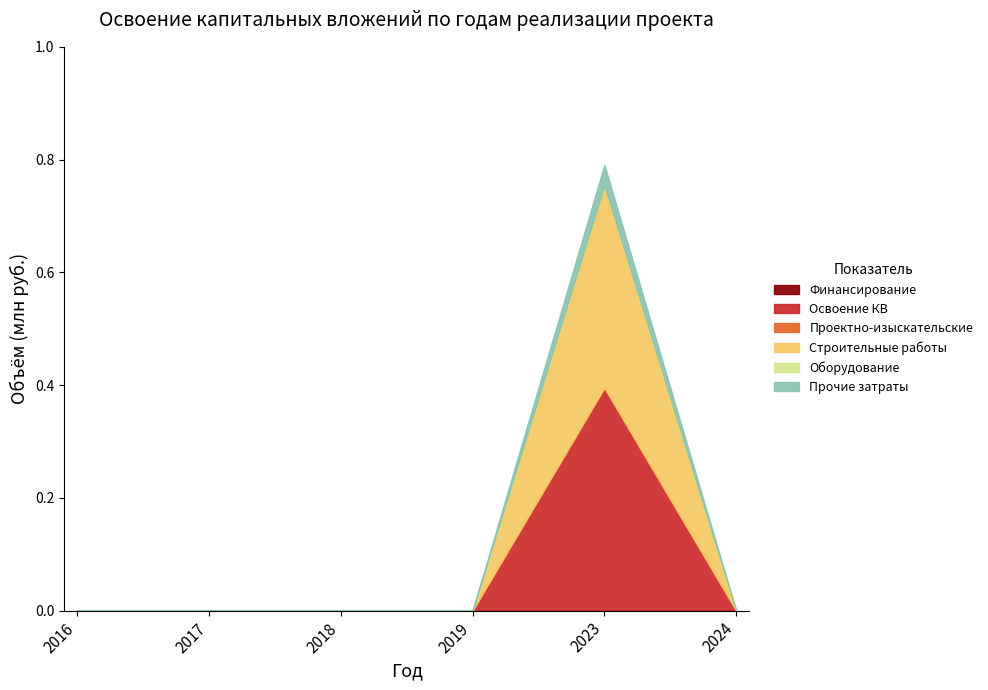

True or false: Финансирование and Освоение КВ cross at least once.

False